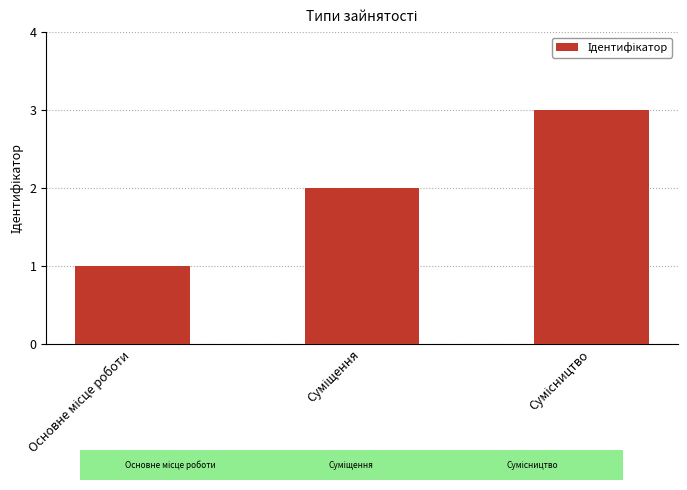

What is the maximum value shown in the chart?

3